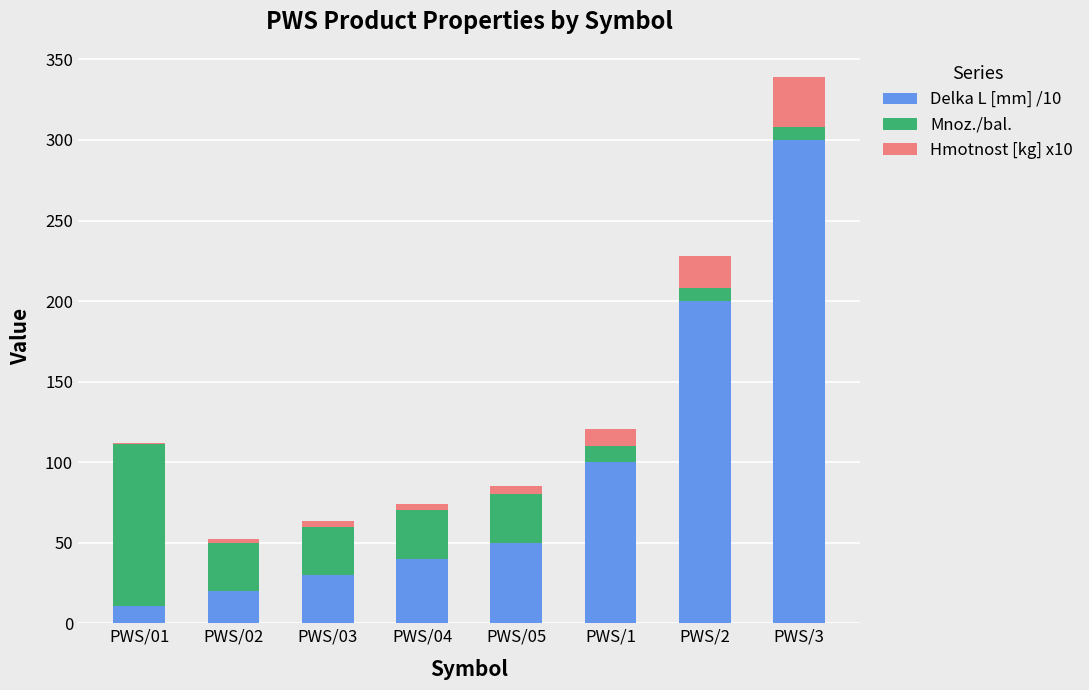

At which category is the sum across all series the highest?

PWS/3